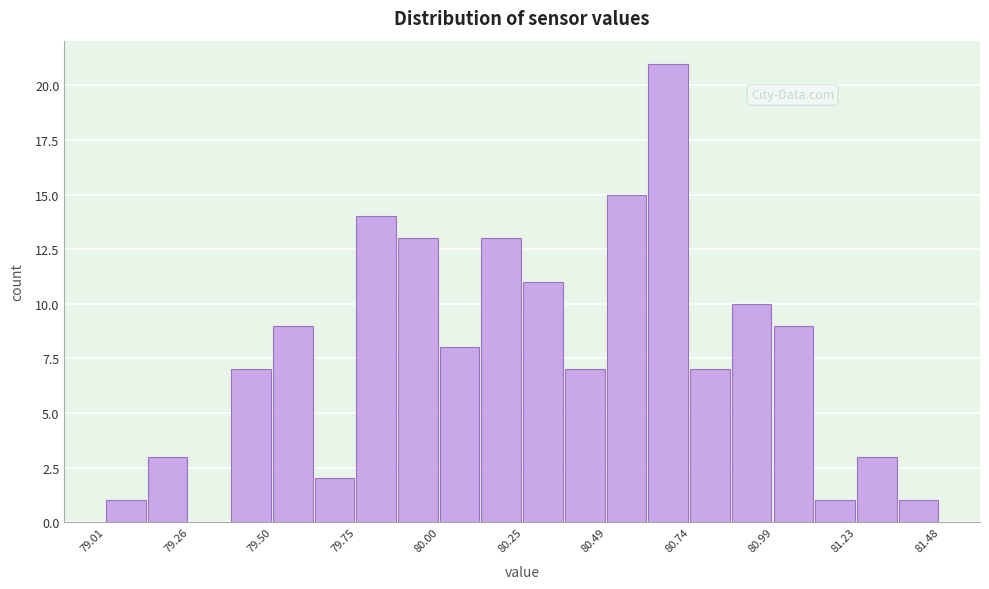

Around what value on the x-axis is the tallest bar? Give the approximate position of its centre, as read against the axis.

80.65